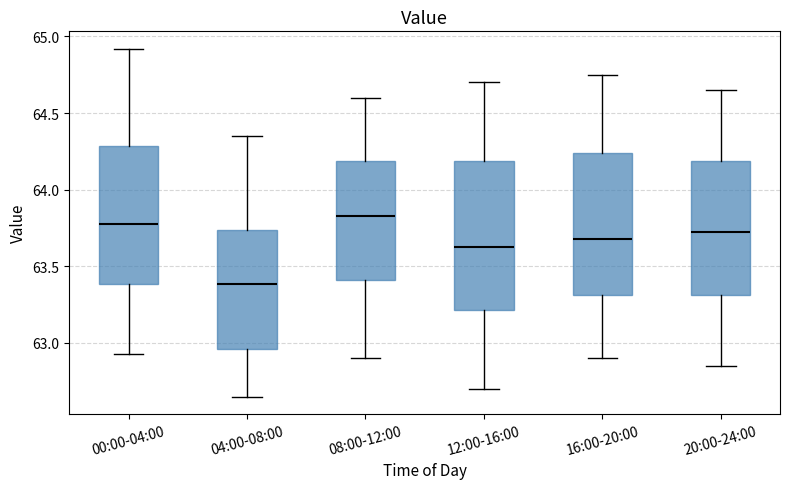

Where does the median line of the box for 04:00-08:00 sit on the y-axis? The values are not printed on the chart, so give them approximately, as read against the axis.

63.40